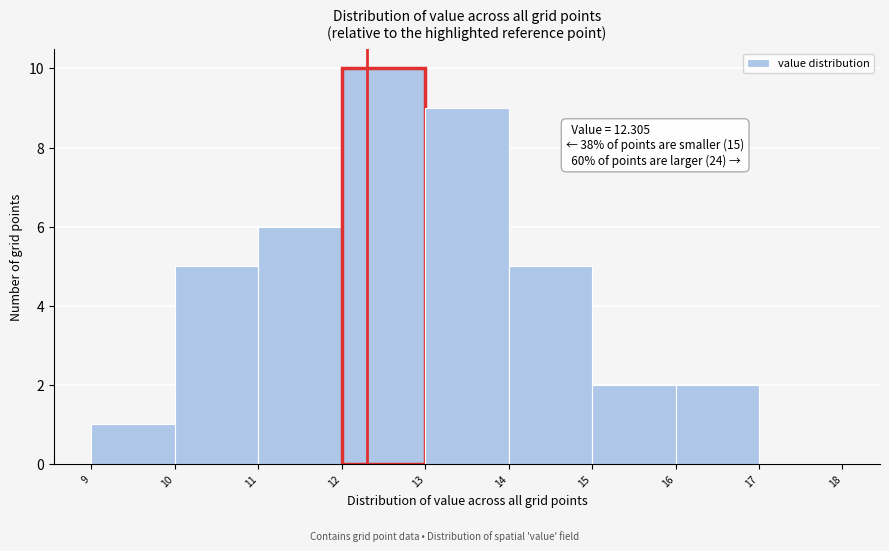

Over which range of the x-axis is the bar tallest?

12 to 13